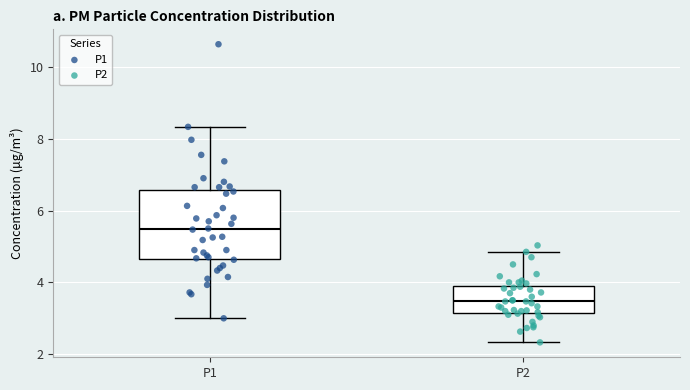

Which box has the lowest median line?

P2